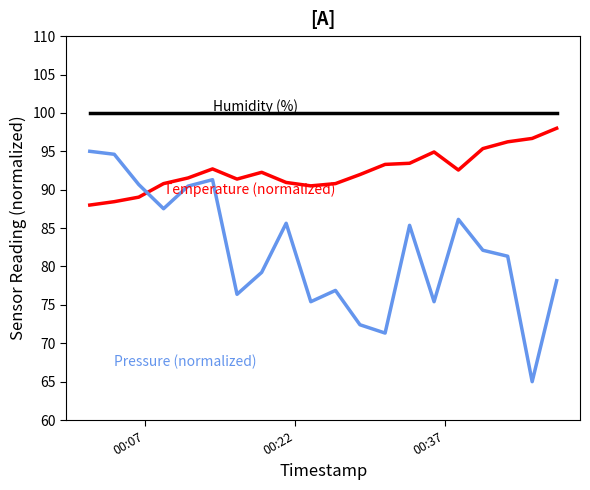

What is the maximum value shown in the chart?

100.0